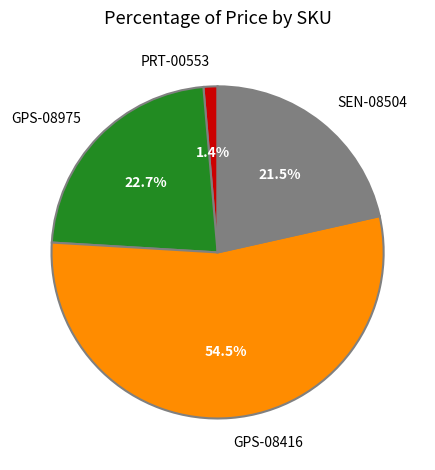

Is there a majority slice in this chart?

Yes